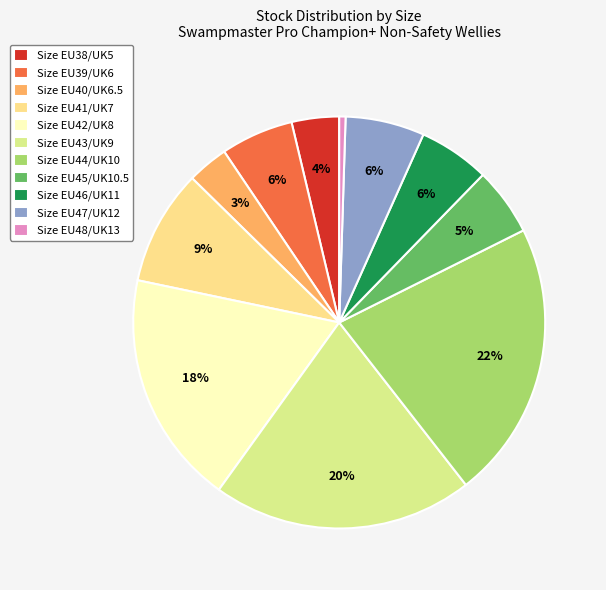

What is the largest slice in the pie chart?

Size EU44/UK10